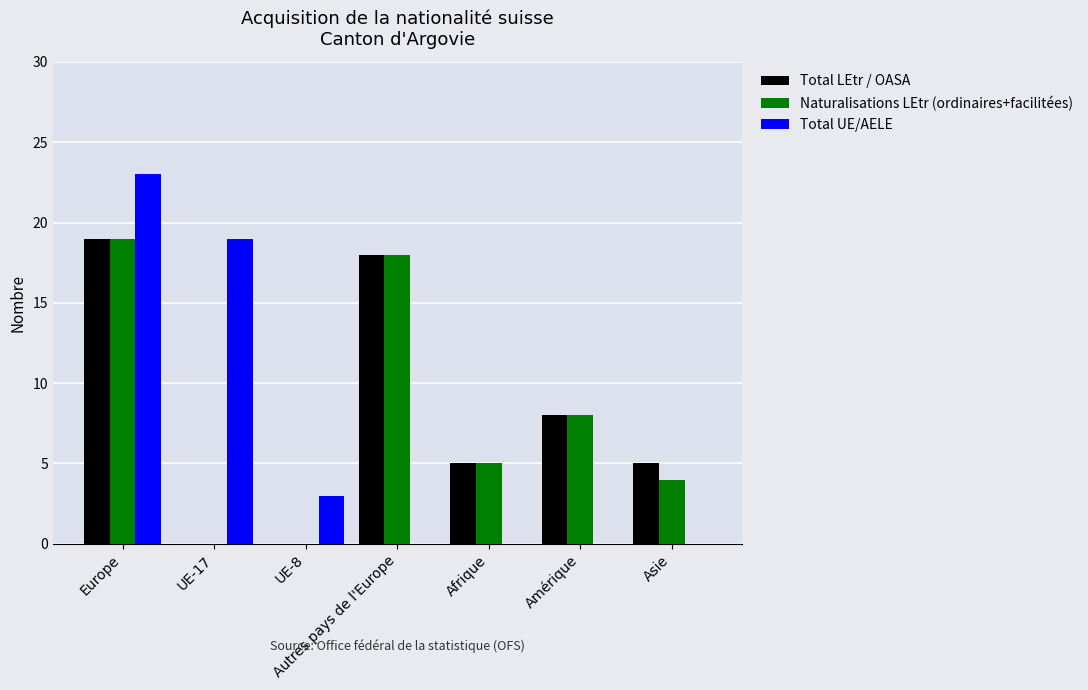

Which category has the highest value in the Total LEtr / OASA series?

Europe